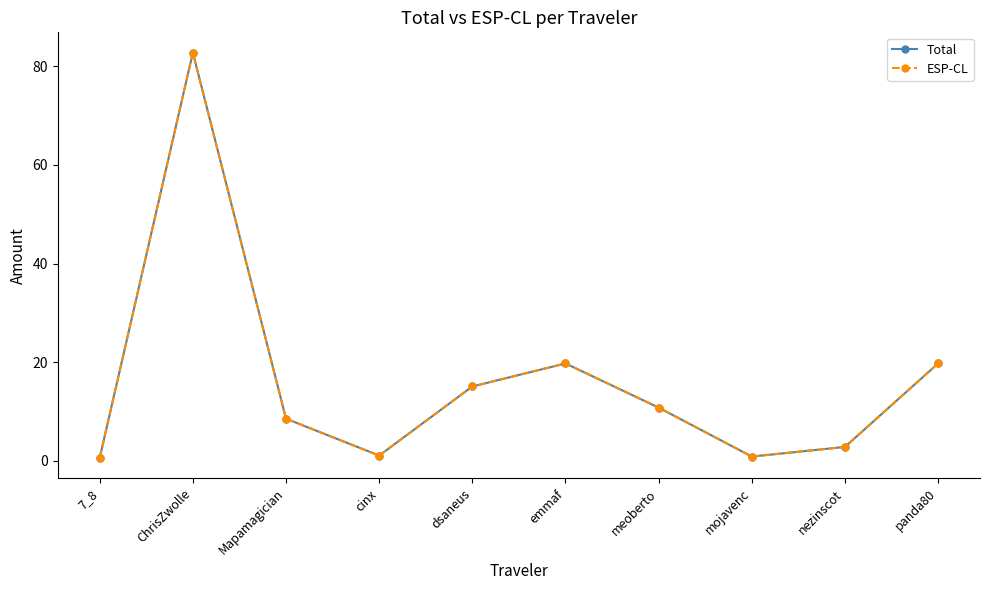

Is this an area chart (filled region under the line)?

No